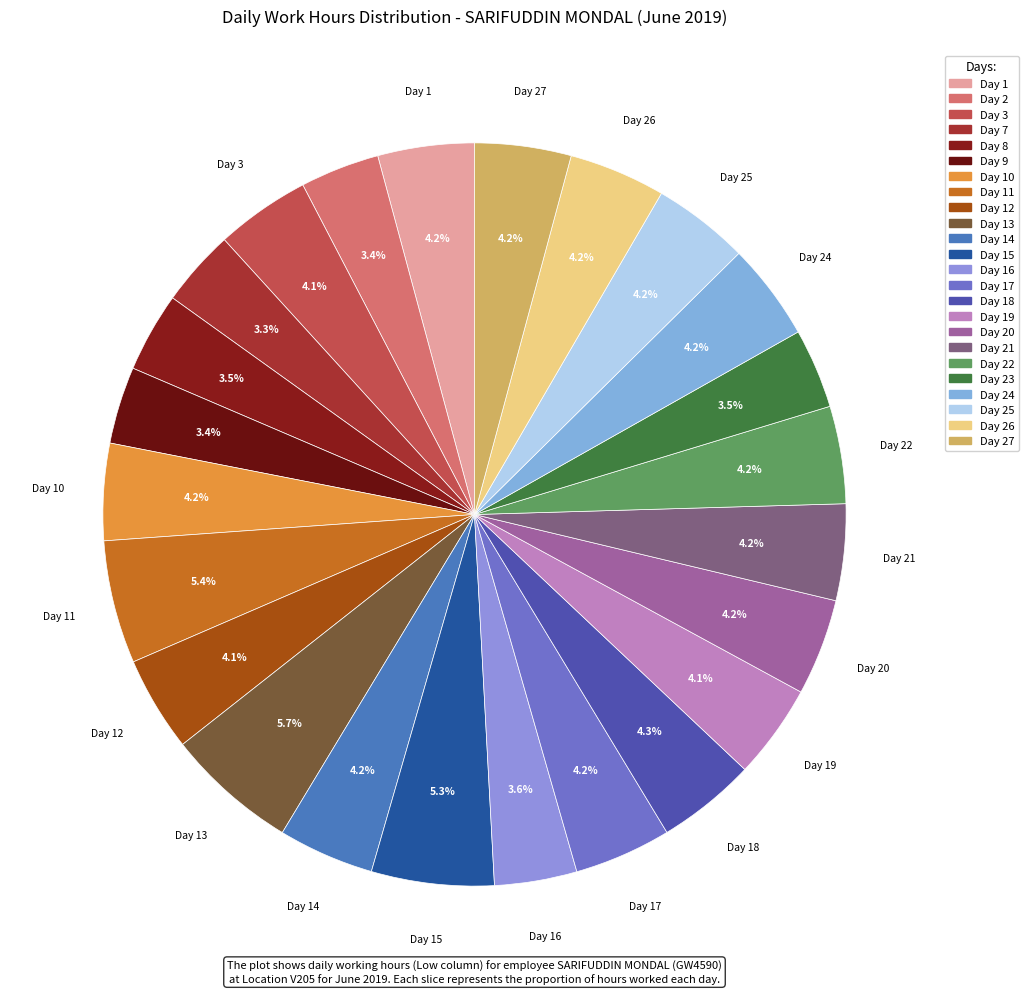

Does any single category account for the majority?

No